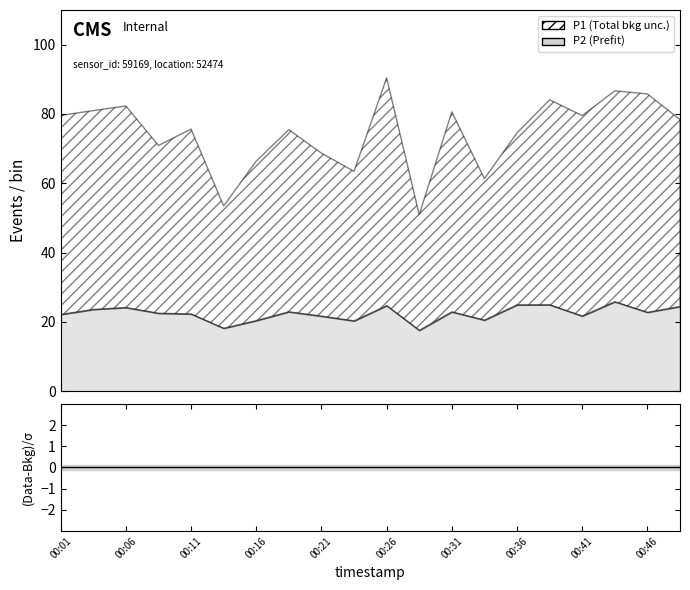

Between 00:21 and 00:38, which is larger?

00:38